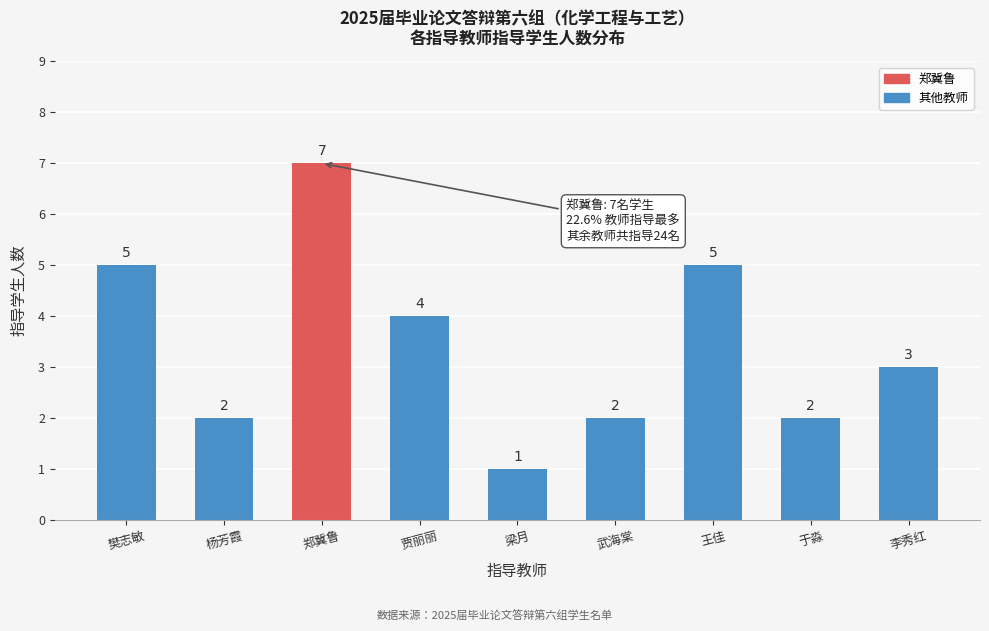

Reading right to left, what are all the values shown in this chart?

3	2	5	2	1	4	7	2	5